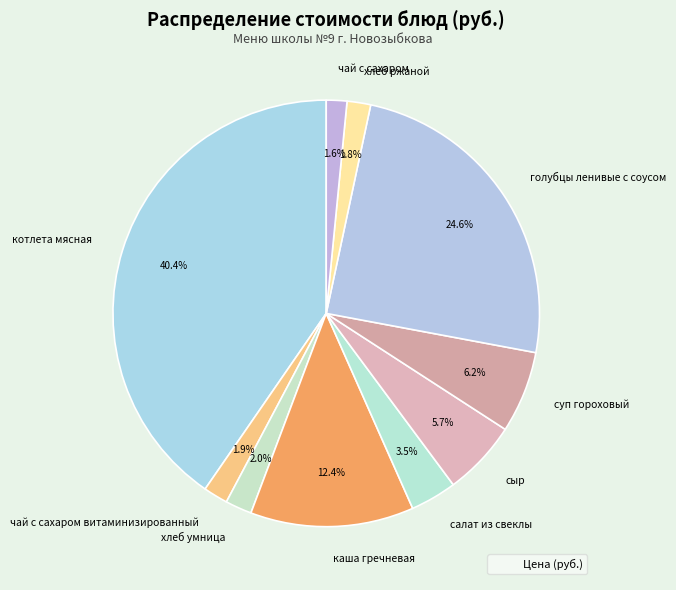

Which has a higher value, суп гороховый or чай с сахаром витаминизированный?

суп гороховый